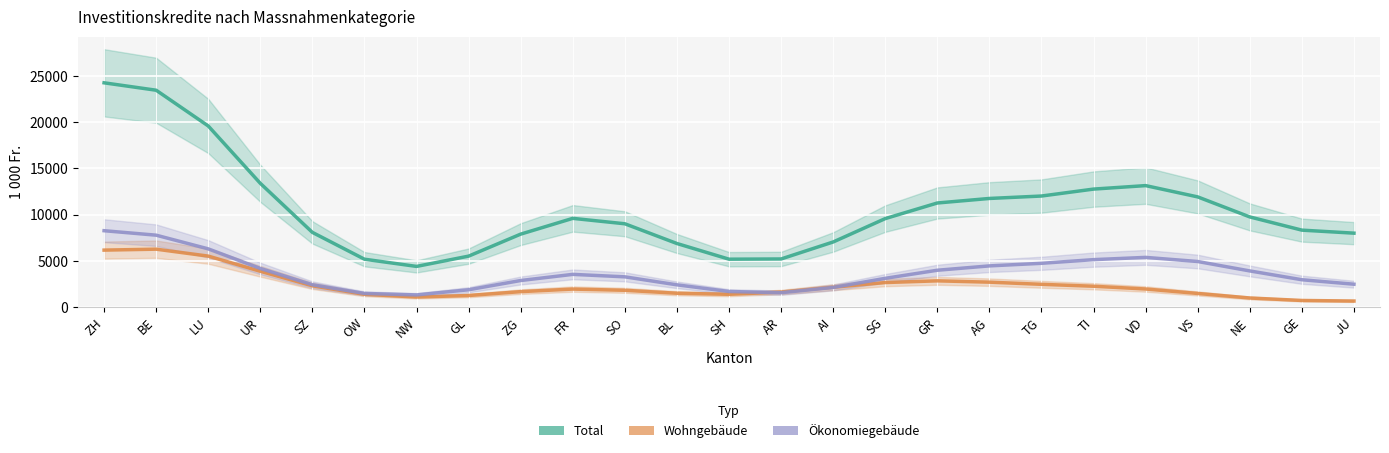

Which series changed the most between BL and JU?

Total